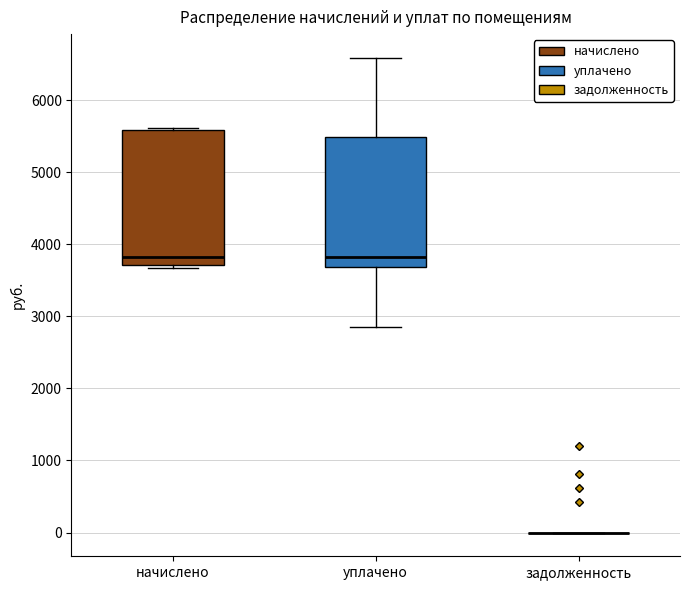

Reading left to right, transcribe this box plot: for each box, give where its median line is, the range the box spans, and where its two whiskers end, as read against the y-axis. The values are not printed on the chart, so give them approximately, as read against the axis.

начислено: median 3800, box 3700 to 5600, whiskers 3700 (just below the box's lower edge) to 5600
уплачено: median 3800, box 3700 to 5500, whiskers 2900 to 6600
задолженность: box collapsed to a line at 0, whiskers 0 to 0